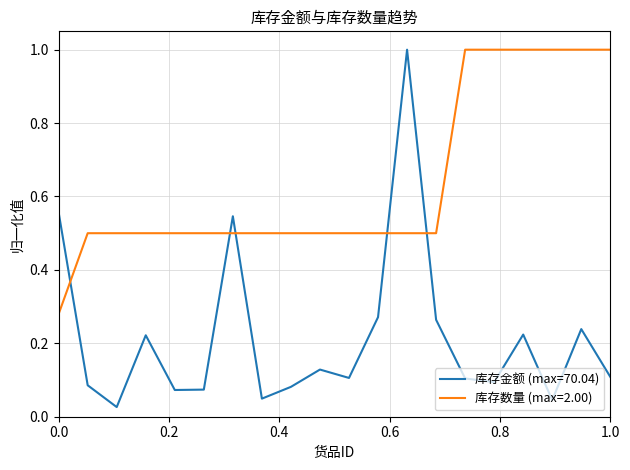

After their last crossing, which series has the higher values: 库存金额 (max=70.04) or 库存数量 (max=2.00)?

库存数量 (max=2.00)